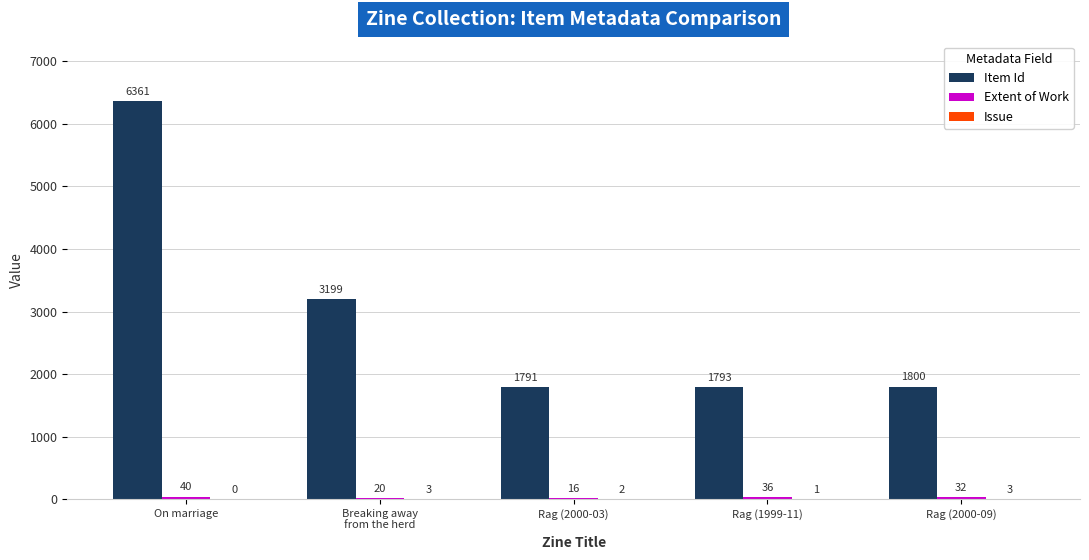

Which series changed the most between Rag (1999-11) and Rag (2000-09)?

Item Id